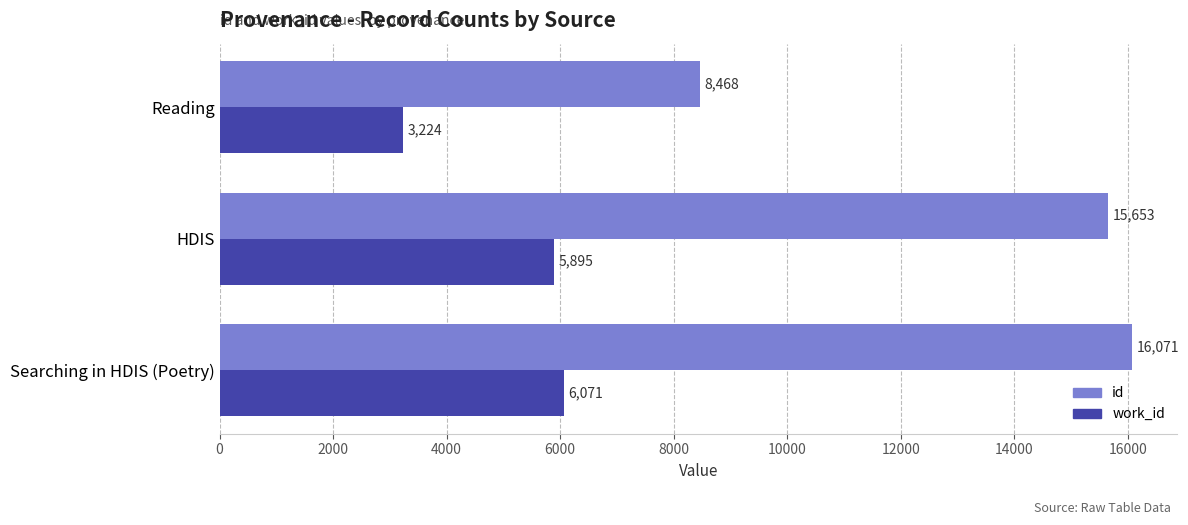

At how many categories does at least one series exceed 4252?

3